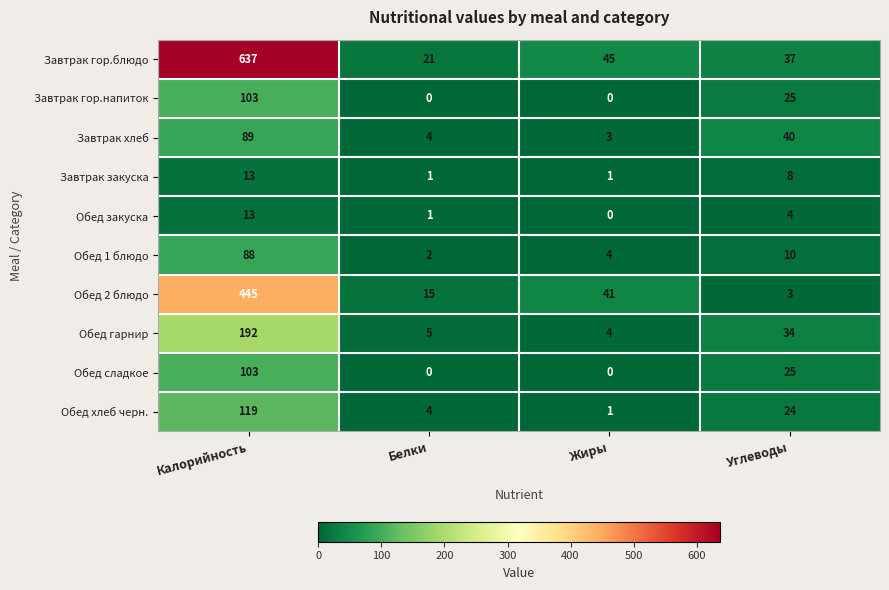

How many data points in Обед закуска are less than 4?

2